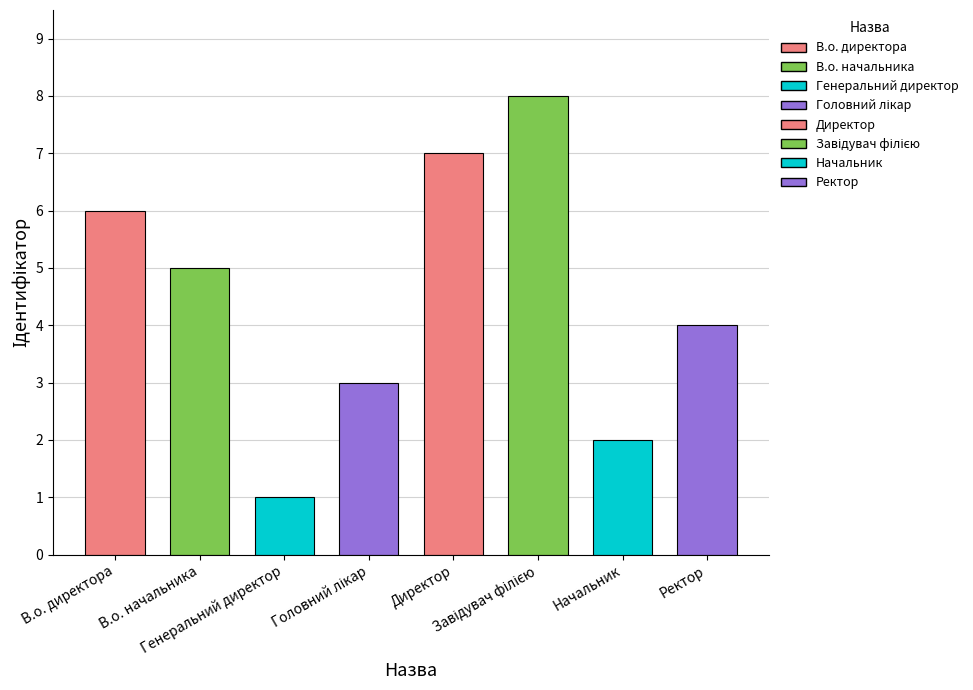

What is the sum of all values?

36